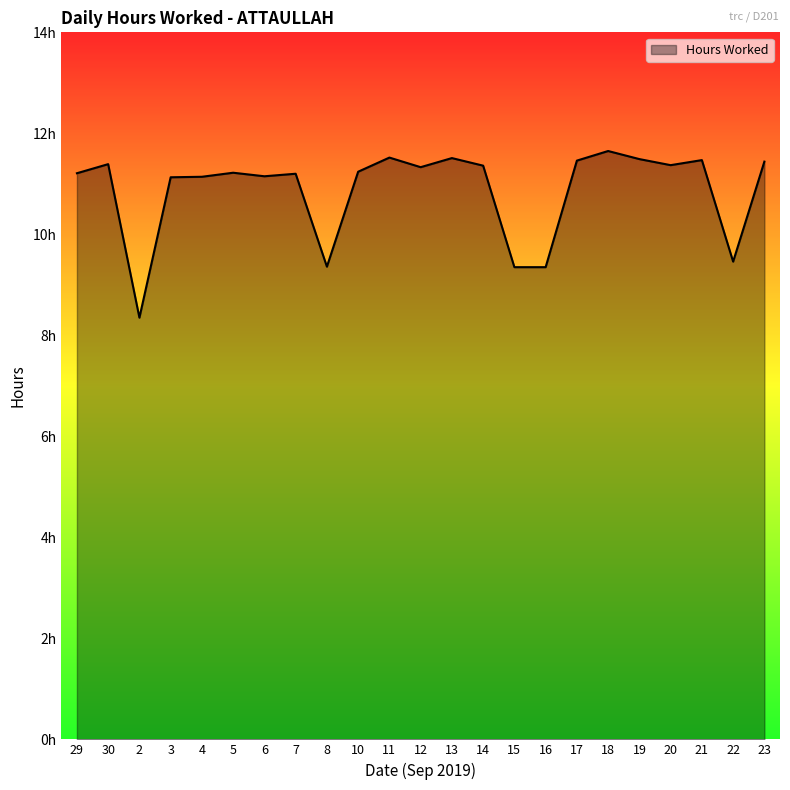

Does the chart display data point markers on the line(s)?

No